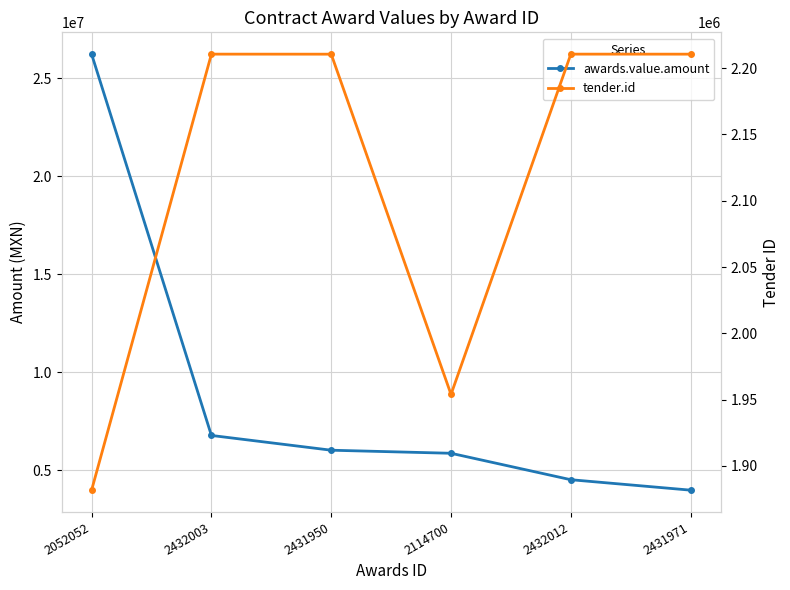

Rank the series by their maximum value, from highest to lowest.

awards.value.amount, tender.id